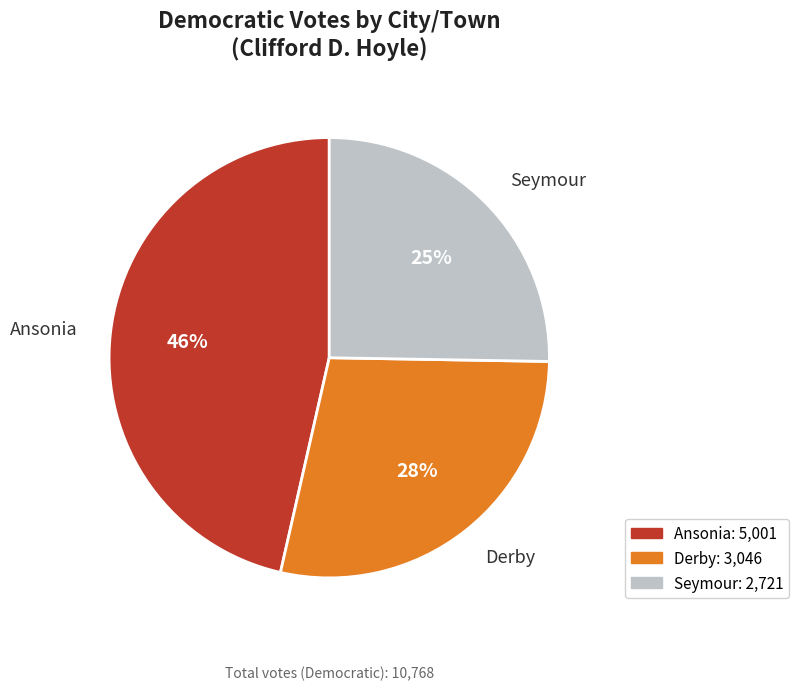

Which has a higher value, Derby or Seymour?

Derby